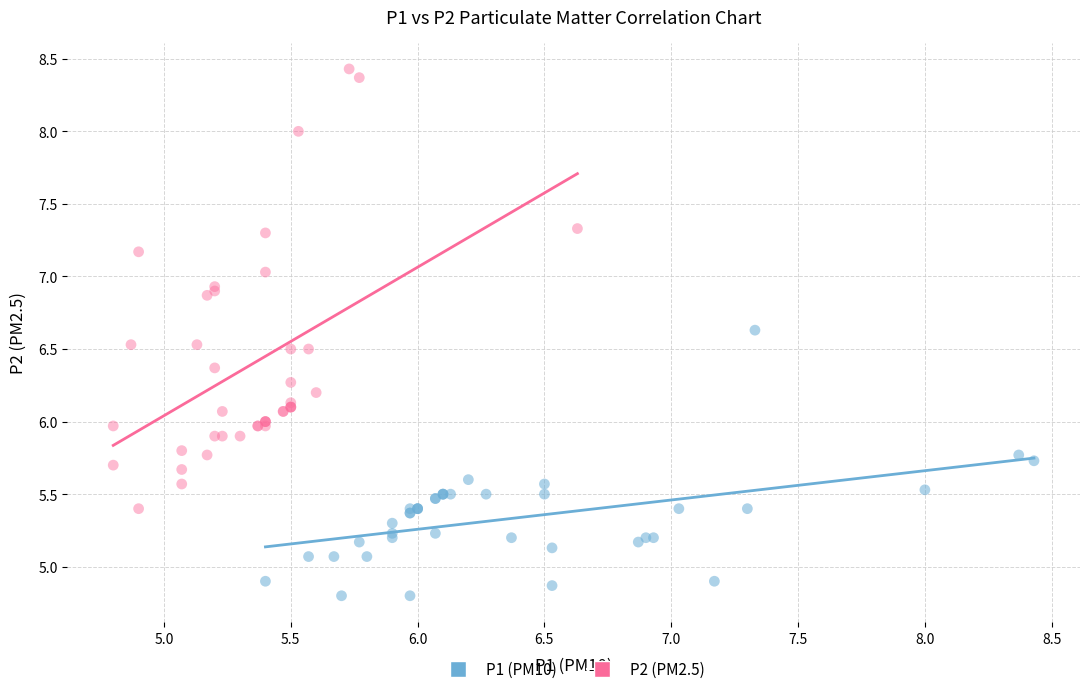

Which series reaches the maximum Y coordinate?

P2 (PM2.5)